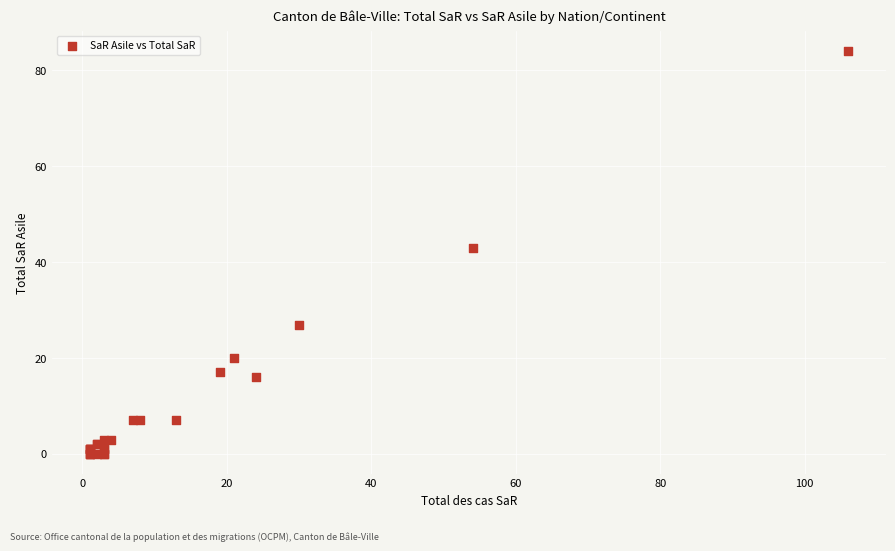

What Y value in the scatter plot is closest to 42?

43